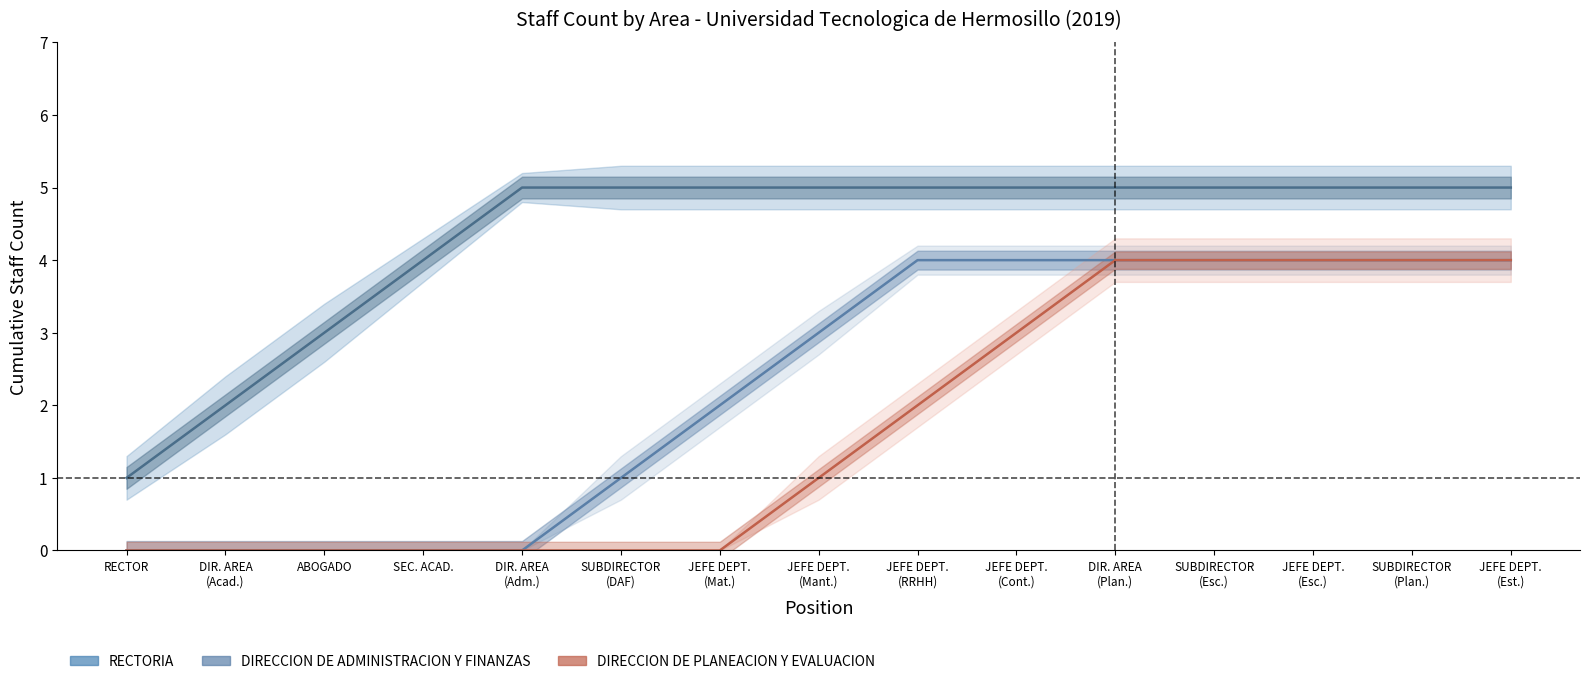

What is the difference between the highest and lowest values at DIRECTOR DE AREA?

2